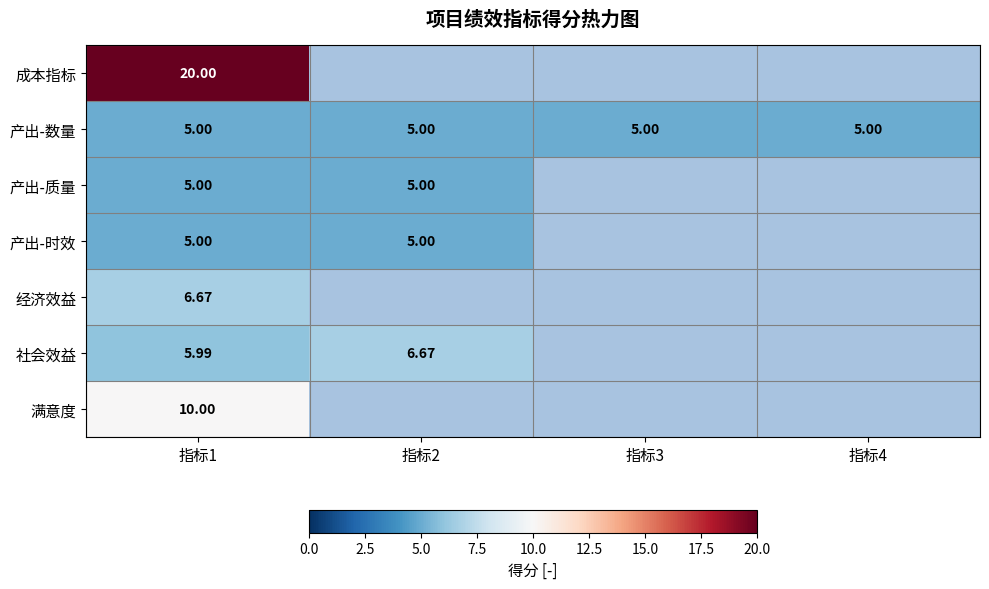

Which series changed the most between 指标1 and 指标3?

成本指标